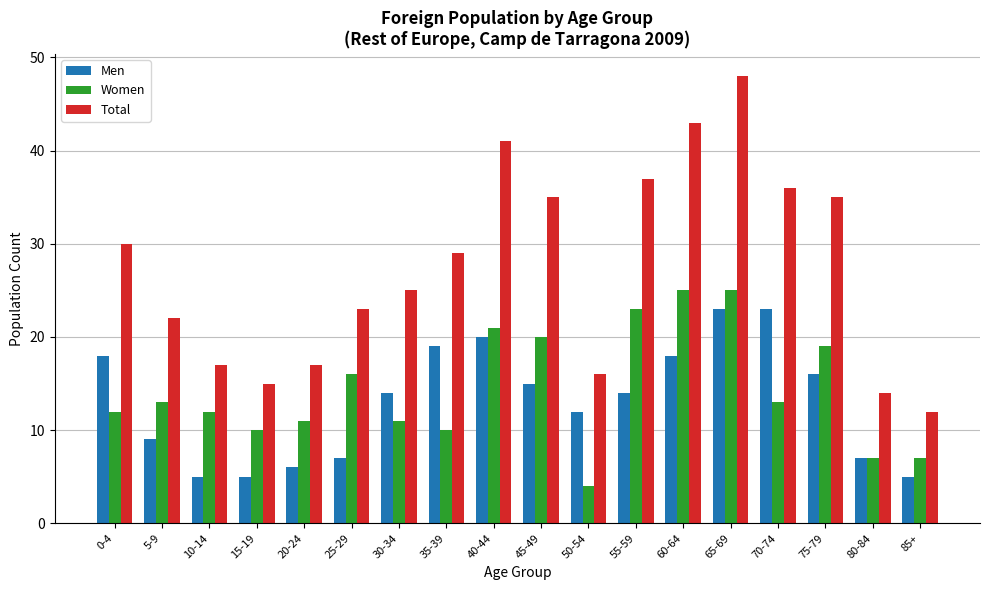

True or false: Men has a value of 25 at 0-4.

False